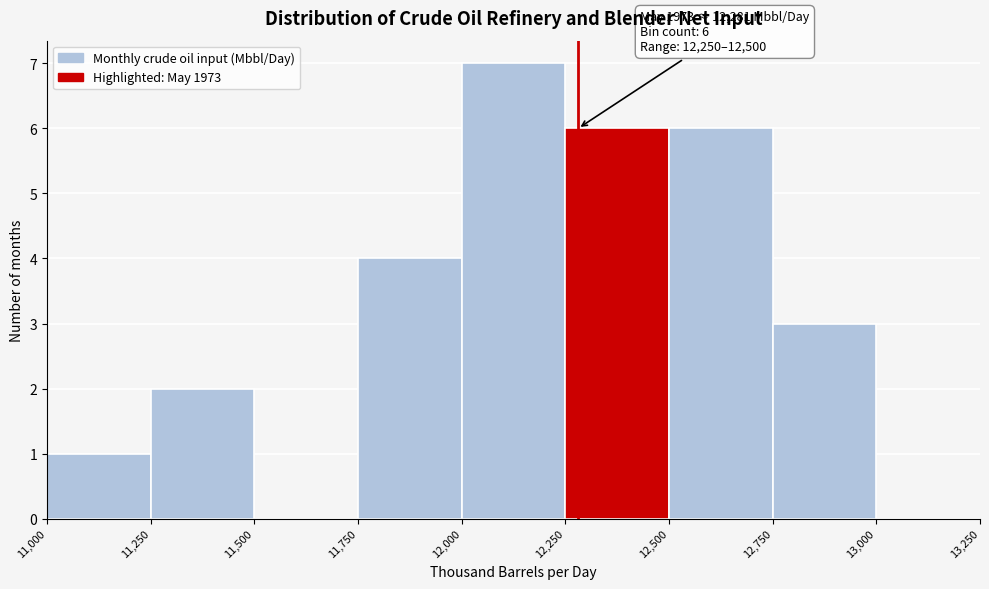

Over which range of the x-axis is the bar tallest?

12,000 to 12,250